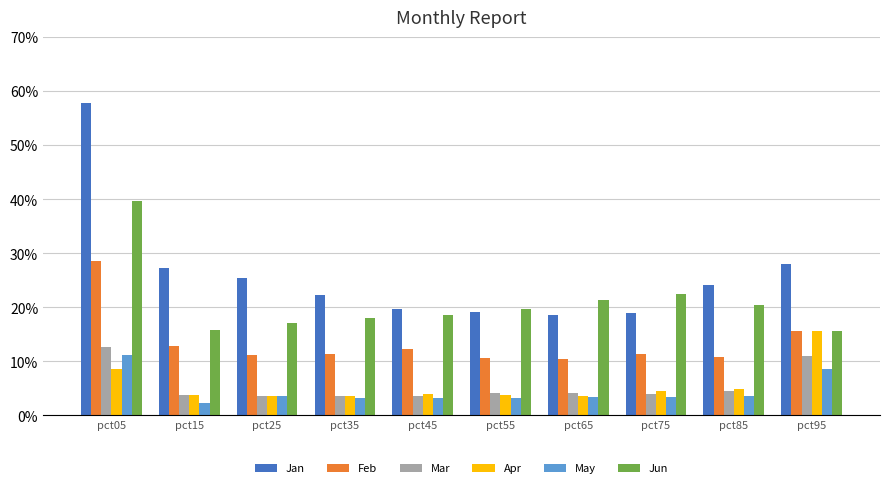

What are all the series names shown in the legend?

Jan, Feb, Mar, Apr, May, Jun